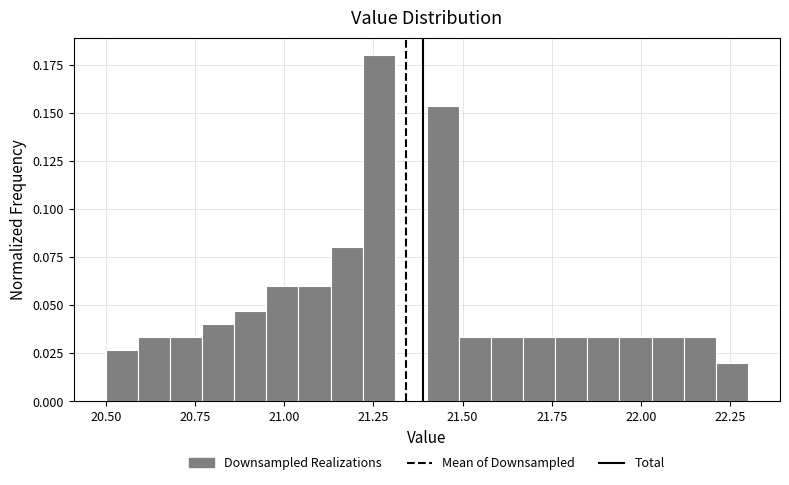

Read against the x-axis, roughly where is the centre of the tallest bar?

21.25